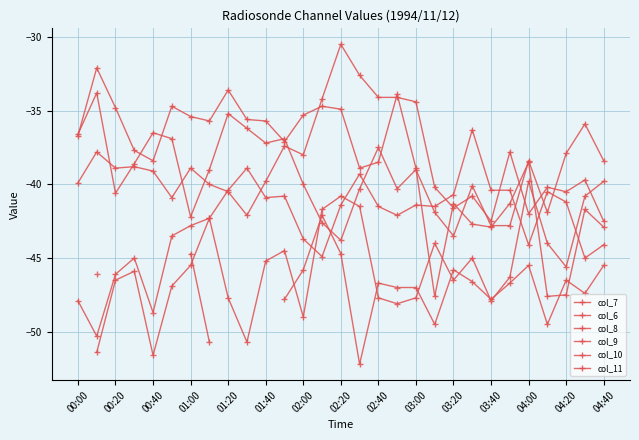

Which series has the largest range (max minus min)?

col_7